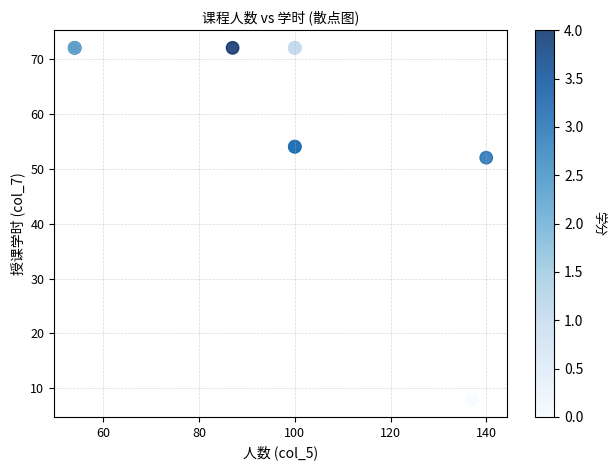

What Y value in the scatter plot is closest to 40?

52